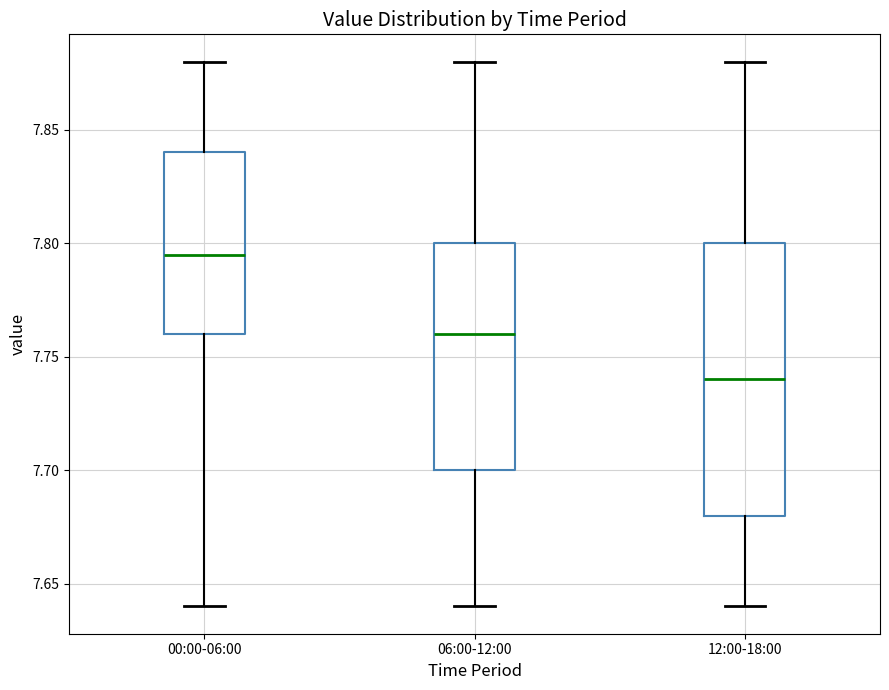

Where is the upper edge of the box for 06:00-12:00 on the y-axis? The values are not printed on the chart, so give them approximately, as read against the axis.

7.800